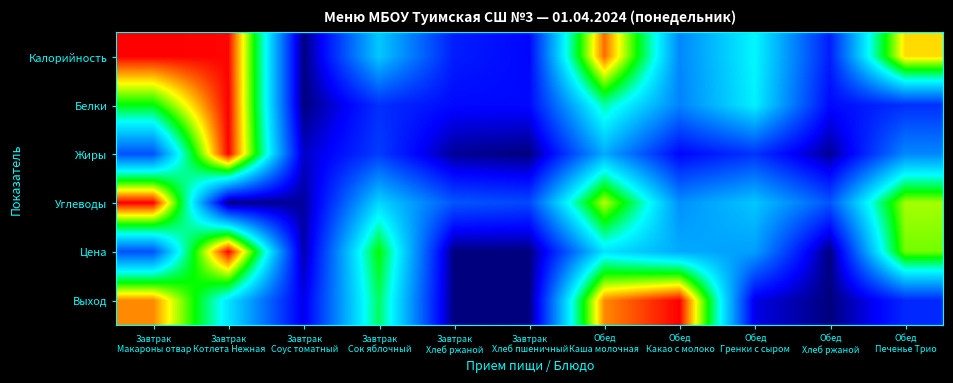

Reading left to right, list all the values displayed in this chart.

Калорийность: Завтрак
Макароны отвар=1.0	Завтрак
Котлета Нежная=1.0	Завтрак
Соус томатный=0.0	Завтрак
Сок яблочный=0.4	Завтрак
Хлеб ржаной=0.1	Завтрак
Хлеб пшеничный=0.1	Обед
Каша молочная =0.9	Обед
Какао с молоко=0.3	Обед
Гренки с сыром=0.5	Обед
Хлеб ржаной=0.1	Обед
Печенье Трио=0.8
Белки: Завтрак
Макароны отвар=0.6	Завтрак
Котлета Нежная=1.0	Завтрак
Соус томатный=0.0	Завтрак
Сок яблочный=0.2	Завтрак
Хлеб ржаной=0.1	Завтрак
Хлеб пшеничный=0.1	Обед
Каша молочная =0.6	Обед
Какао с молоко=0.3	Обед
Гренки с сыром=0.5	Обед
Хлеб ржаной=0.1	Обед
Печенье Трио=0.2
Жиры: Завтрак
Макароны отвар=0.2	Завтрак
Котлета Нежная=1.0	Завтрак
Соус томатный=0.1	Завтрак
Сок яблочный=0.2	Завтрак
Хлеб ржаной=0.0	Завтрак
Хлеб пшеничный=0.0	Обед
Каша молочная =0.4	Обед
Какао с молоко=0.1	Обед
Гренки с сыром=0.2	Обед
Хлеб ржаной=0.0	Обед
Печенье Трио=0.3
Углеводы: Завтрак
Макароны отвар=1.0	Завтрак
Котлета Нежная=0.0	Завтрак
Соус томатный=0.0	Завтрак
Сок яблочный=0.4	Завтрак
Хлеб ржаной=0.2	Завтрак
Хлеб пшеничный=0.2	Обед
Каша молочная =0.8	Обед
Какао с молоко=0.3	Обед
Гренки с сыром=0.4	Обед
Хлеб ржаной=0.2	Обед
Печенье Трио=0.7
Цена: Завтрак
Макароны отвар=0.2	Завтрак
Котлета Нежная=1.0	Завтрак
Соус томатный=0.0	Завтрак
Сок яблочный=0.7	Завтрак
Хлеб ржаной=0.0	Завтрак
Хлеб пшеничный=0.0	Обед
Каша молочная =0.5	Обед
Какао с молоко=0.4	Обед
Гренки с сыром=0.3	Обед
Хлеб ржаной=0.0	Обед
Печенье Трио=0.7
Выход: Завтрак
Макароны отвар=0.9	Завтрак
Котлета Нежная=0.5	Завтрак
Соус томатный=0.1	Завтрак
Сок яблочный=0.6	Завтрак
Хлеб ржаной=0.0	Завтрак
Хлеб пшеничный=0.0	Обед
Каша молочная =0.9	Обед
Какао с молоко=1.0	Обед
Гренки с сыром=0.1	Обед
Хлеб ржаной=0.0	Обед
Печенье Трио=0.2